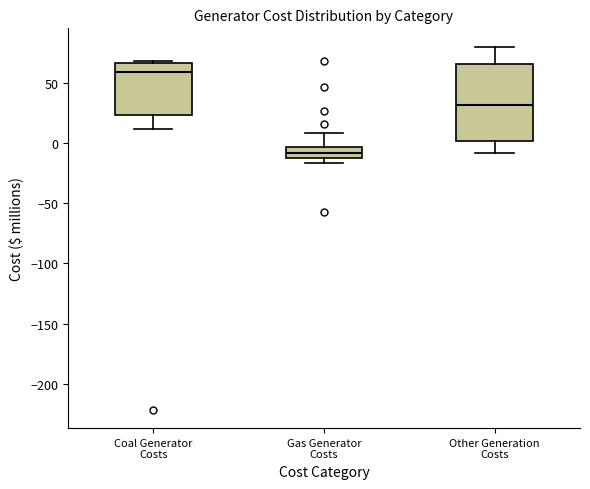

Reading left to right, transcribe this box plot: for each box, give where its median line is, the range the box spans, and where its two whiskers end, as read against the y-axis. The values are not printed on the chart, so give them approximately, as read against the axis.

Coal Generator Costs: median 60, box 25 to 65, whiskers 10 to 70
Gas Generator Costs: median -10 (inside the box), box -10 to -5, whiskers -15 to 10
Other Generation Costs: median 30, box 0 to 65, whiskers -10 to 80